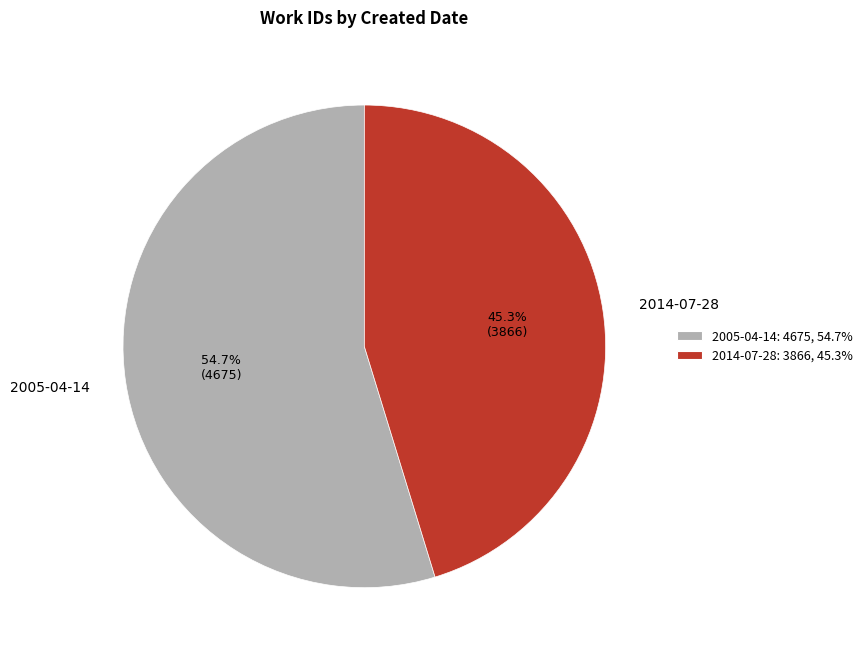

To the nearest percent, what is the average slice percentage?

50%